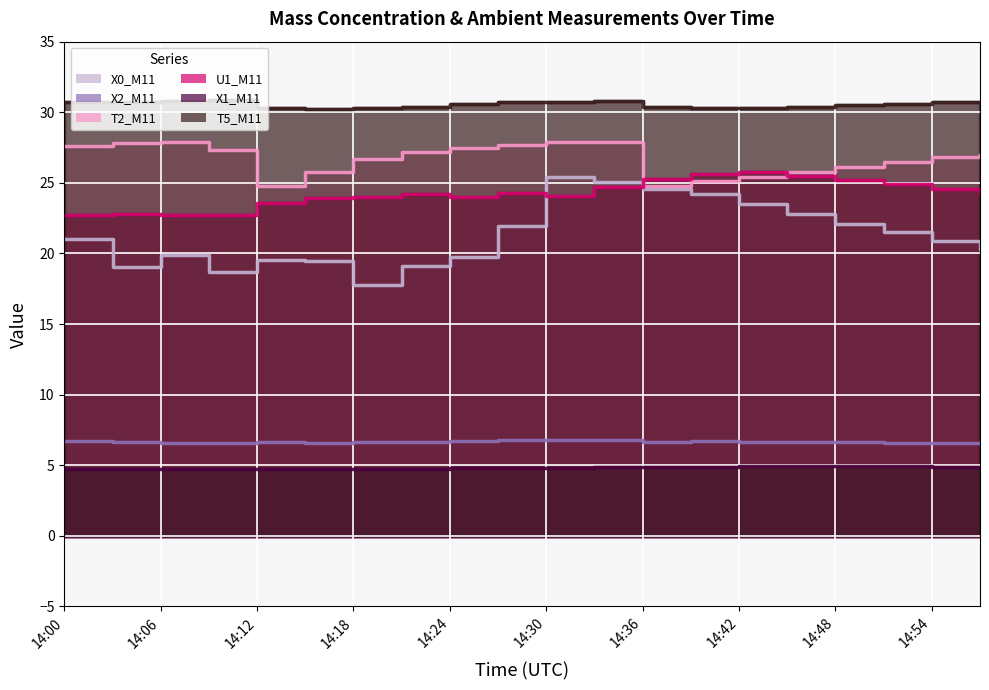

Which series changed the most between 14:12 and 14:51?

X0_M11